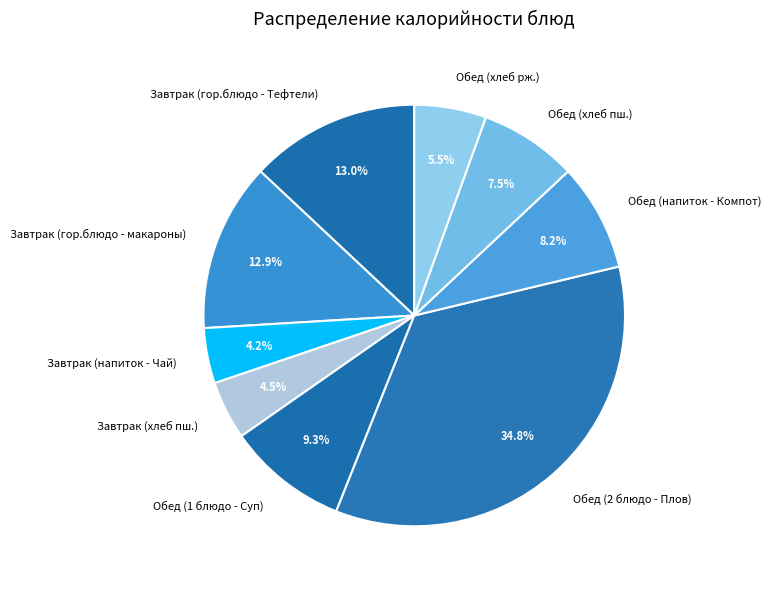

Is it true that Завтрак (гор.блюдо - макароны) is 13% of the pie?

True